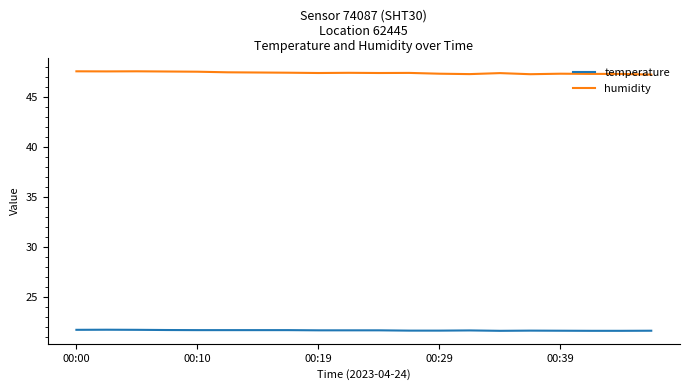

List the series in order of their overall mean, highest first.

humidity, temperature